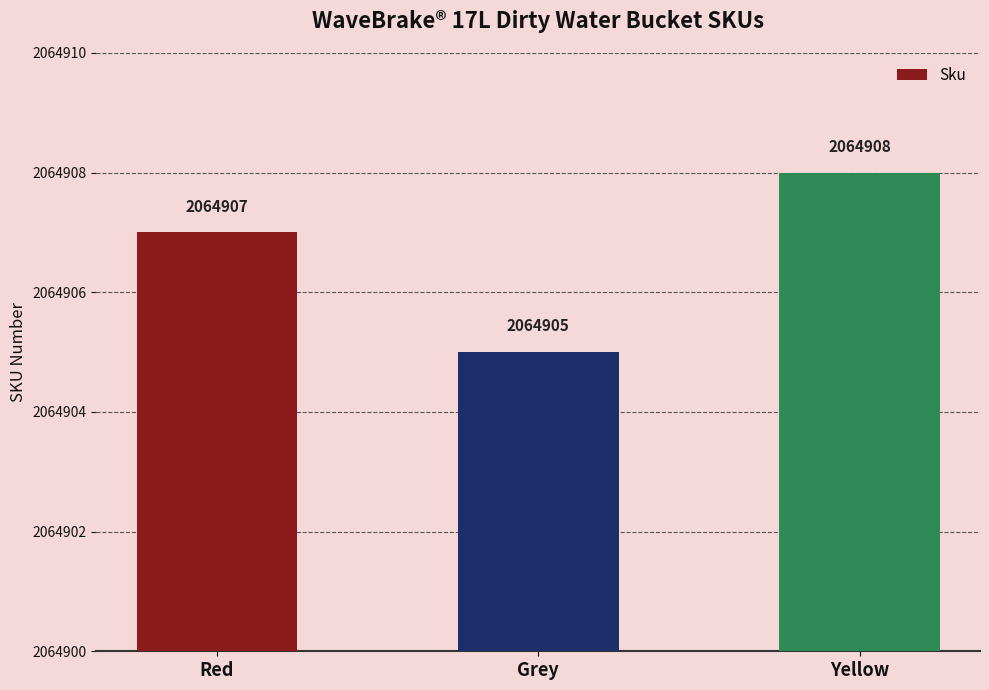

How many bars are there in total?

3